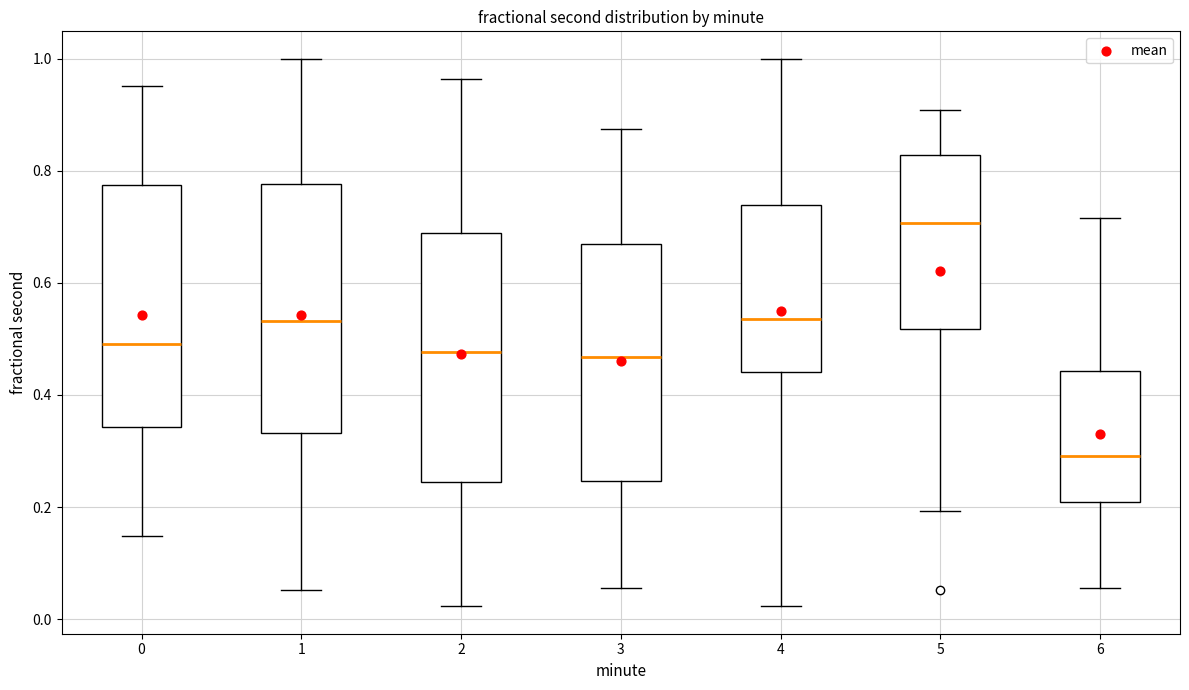

Where does the upper whisker of the box at x = 1 end on the y-axis? The values are not printed on the chart, so give them approximately, as read against the axis.

1.00